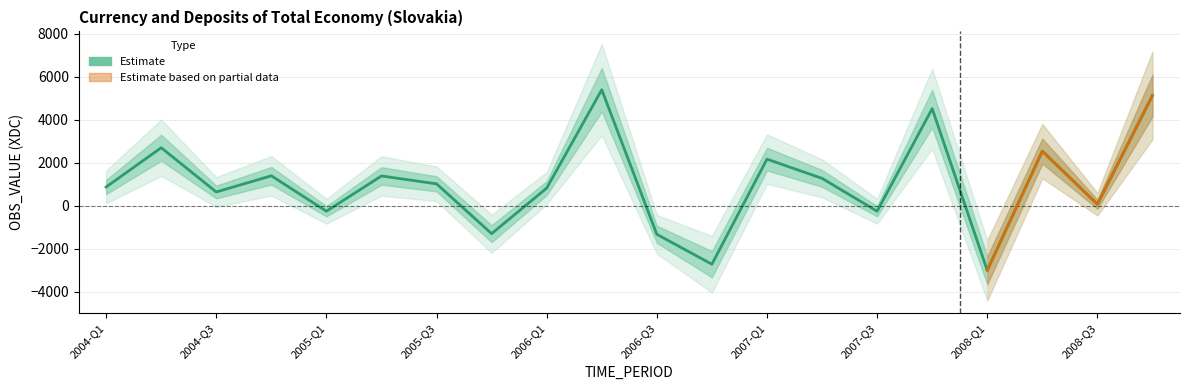

Between 2008-Q3 and 12, which is larger?

2008-Q3